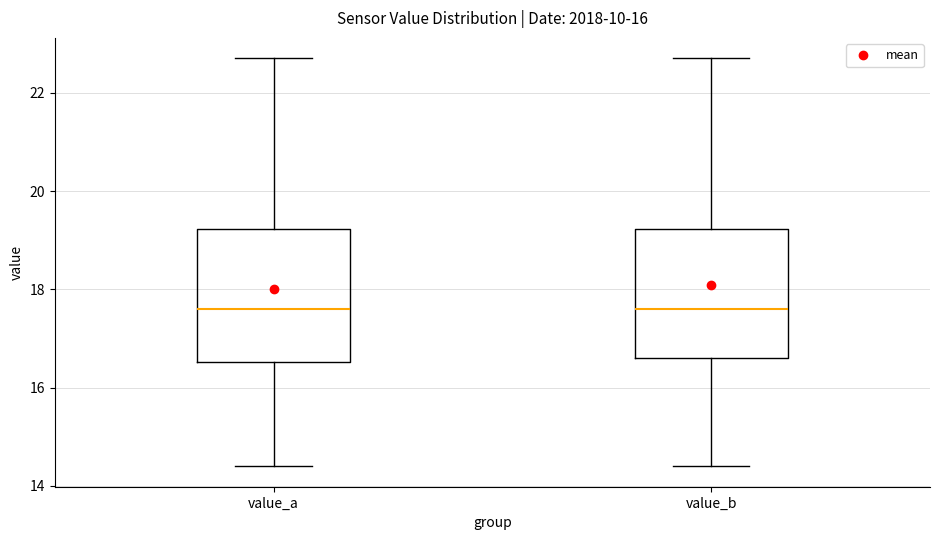

Where is the lower edge of the box for value_b on the y-axis? The values are not printed on the chart, so give them approximately, as read against the axis.

16.6